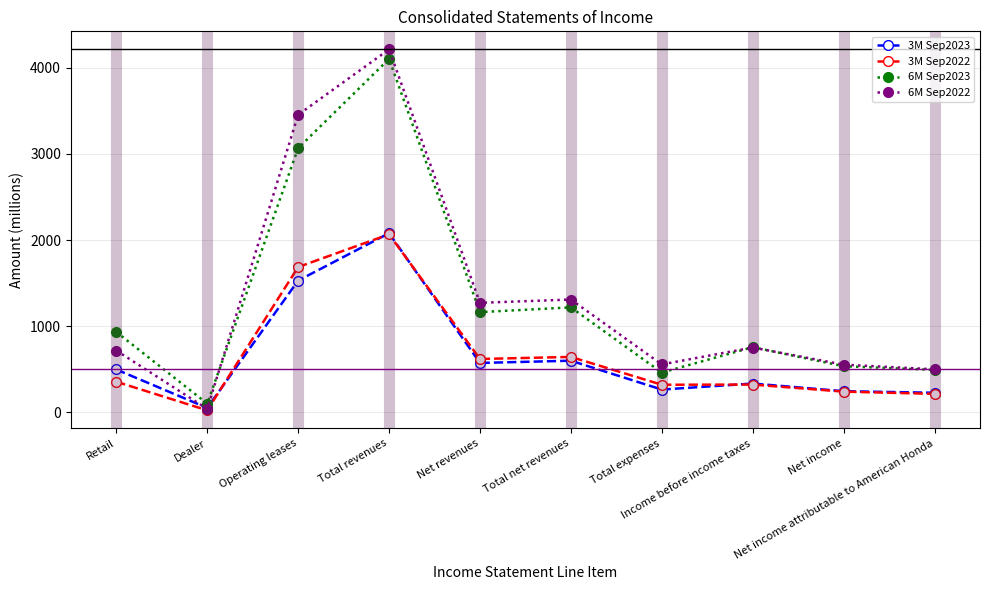

What are all the series names shown in the legend?

3M Sep2023, 3M Sep2022, 6M Sep2023, 6M Sep2022